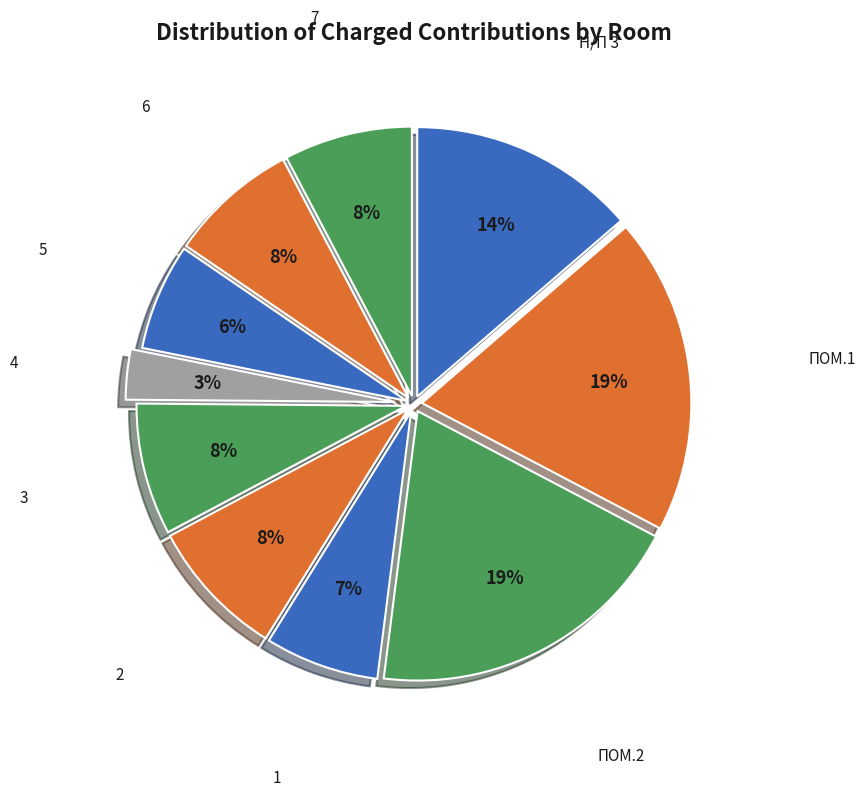

Count the number of slices in the pie.

10